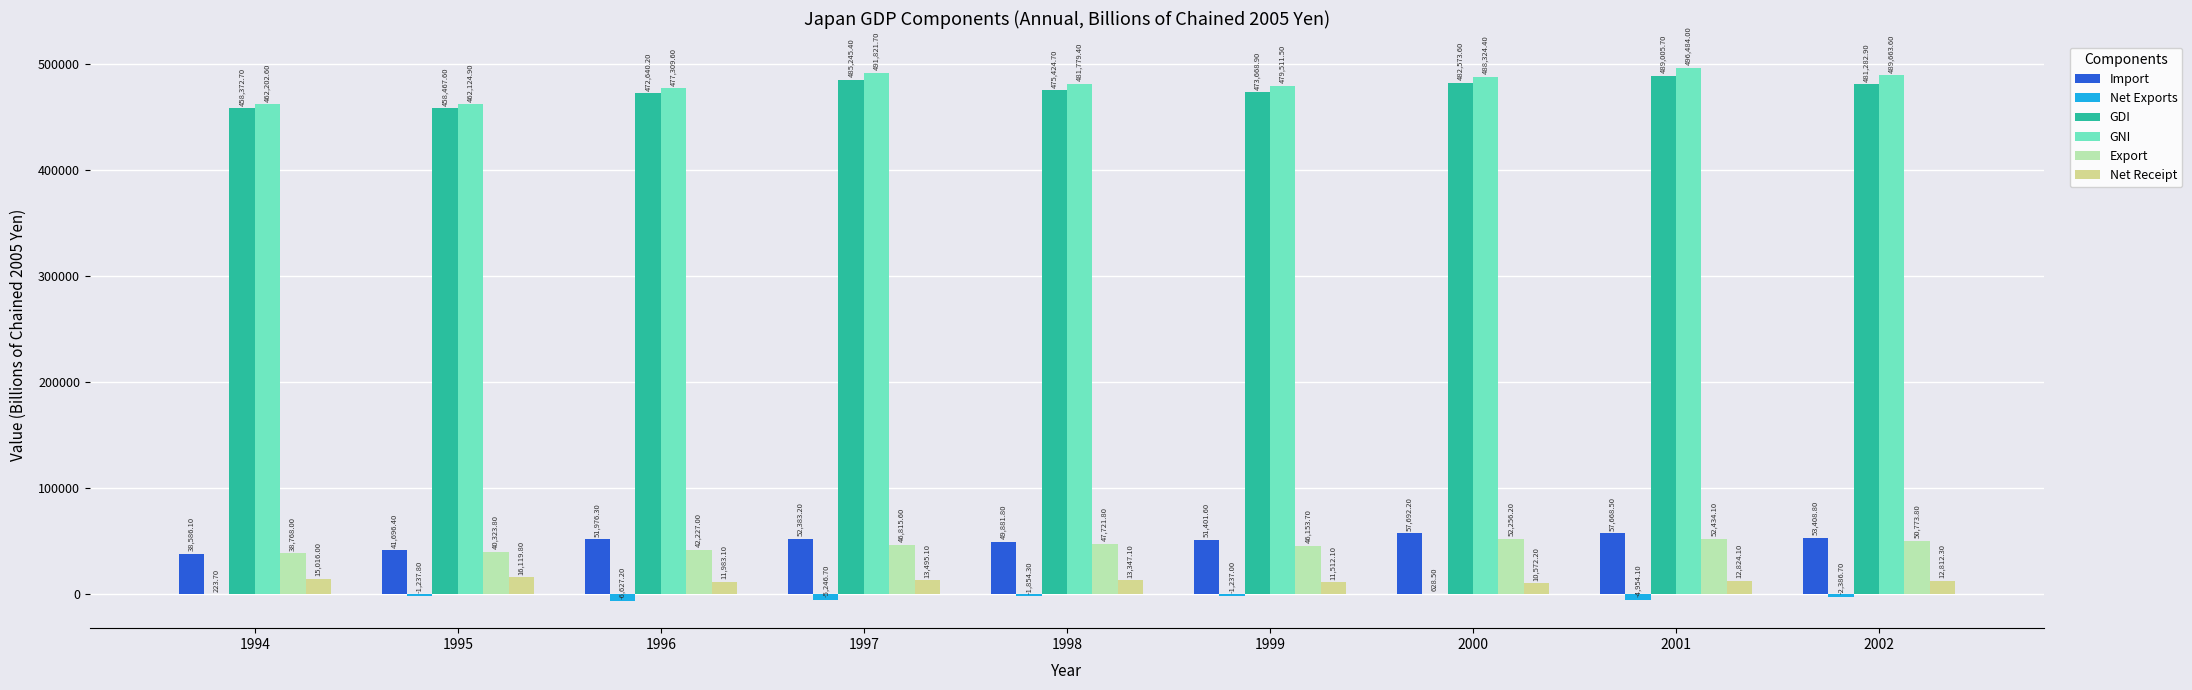

Which series has the widest spread of values?

GNI